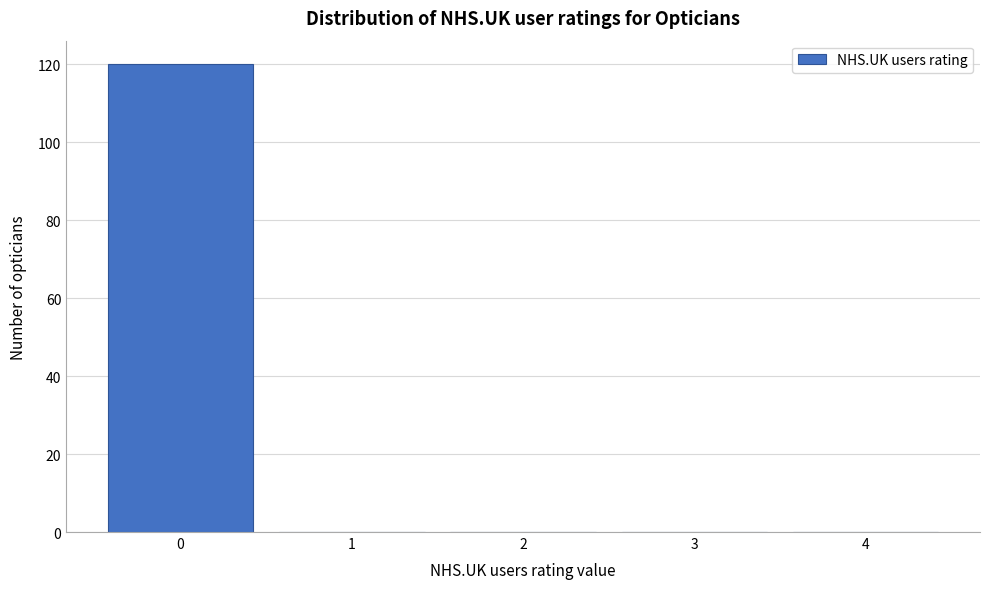

Reading left to right, transcribe this chart: for each bar, give the range it covers on the x-axis and its height. The values are not printed on the chart, so give them approximately, as read against the axis.

-0.5 to 0.5: 120
0.5 to 1.5: 0
1.5 to 2.5: 0
2.5 to 3.5: 0
3.5 to 4.5: 0